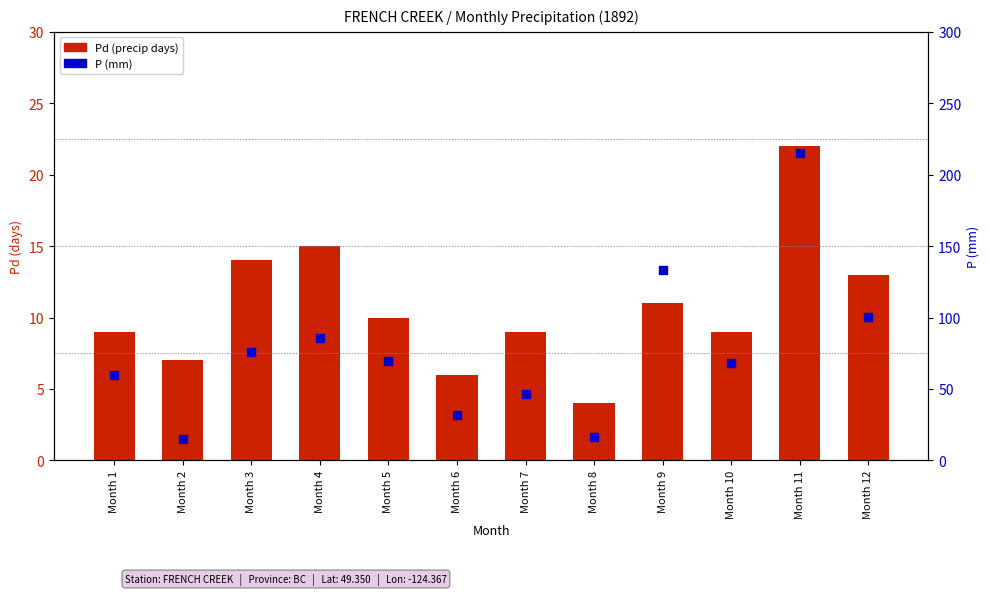

What are all the series names shown in the legend?

Pd (precip days), P (mm)